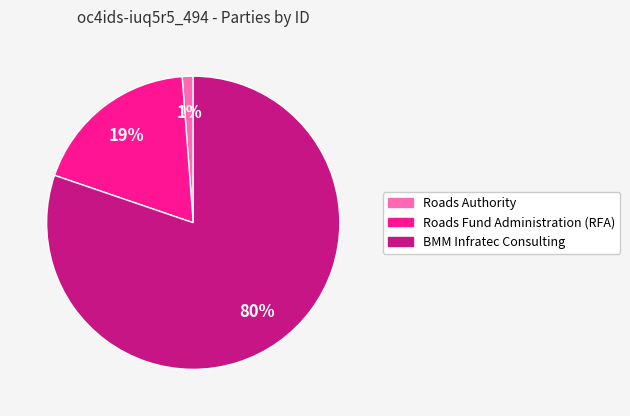

Which slice represents more than half of the pie?

BMM Infratec Consulting